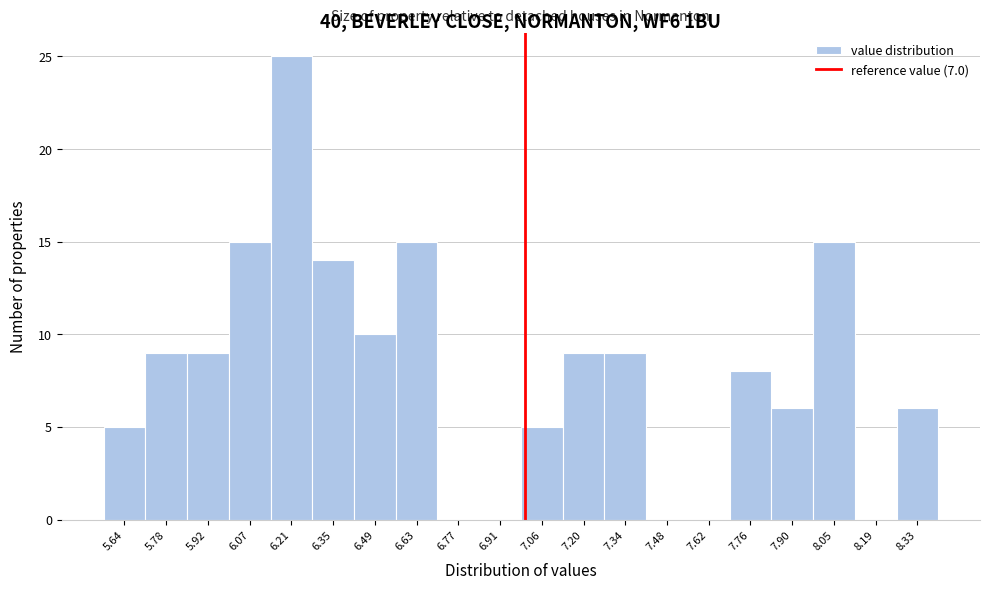

Over which range of the x-axis is the bar tallest?

6.14 to 6.28